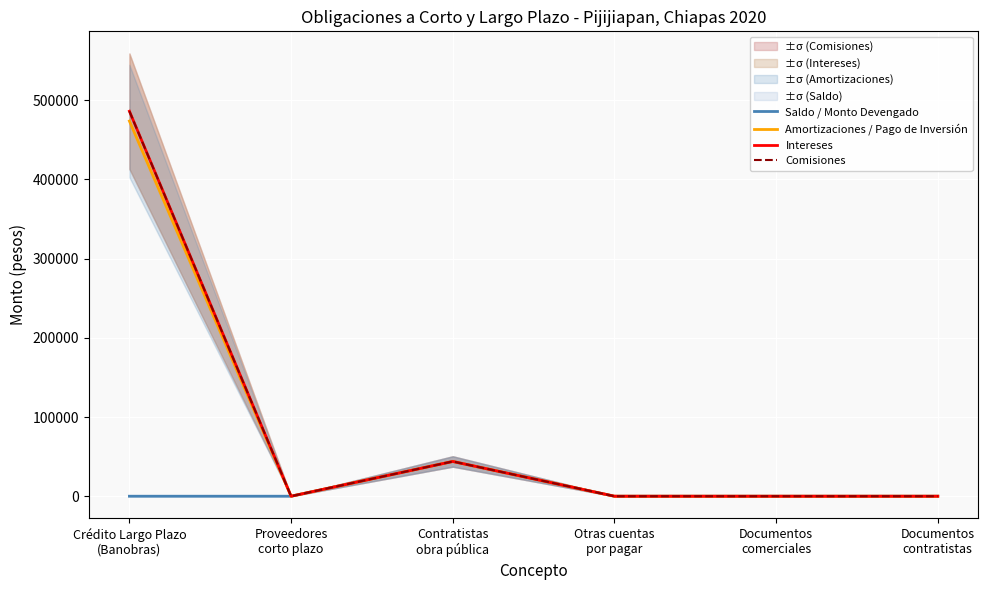

Which series has the largest range (max minus min)?

Intereses